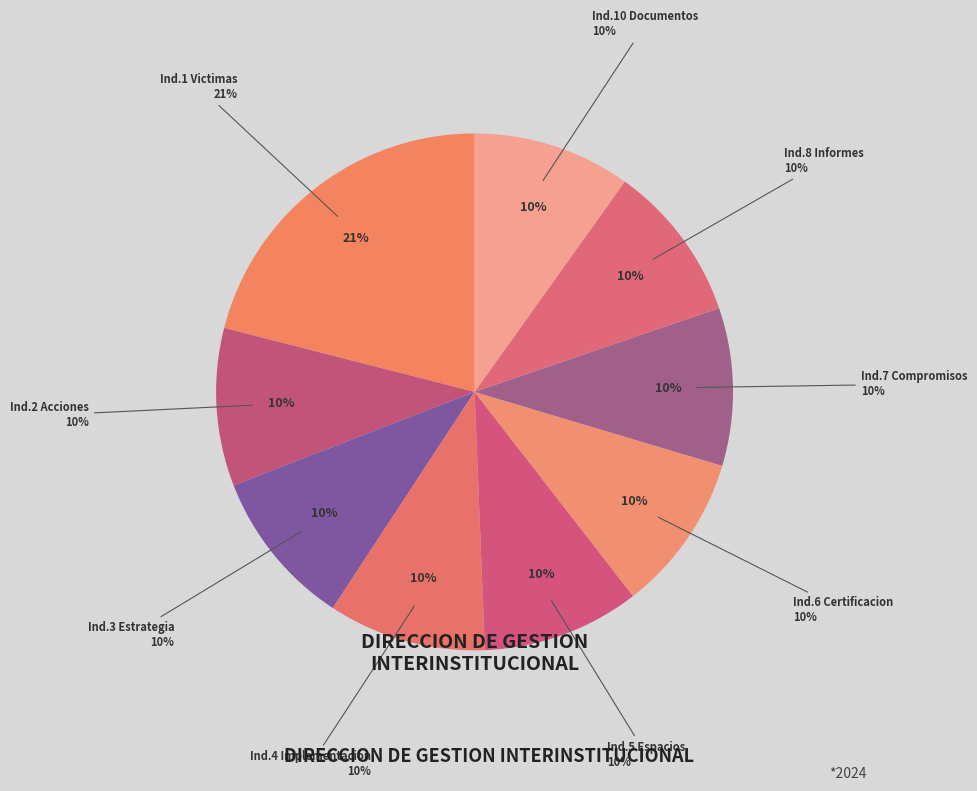

True or false: Insatisfactorio accounts for 1% of the total.

False